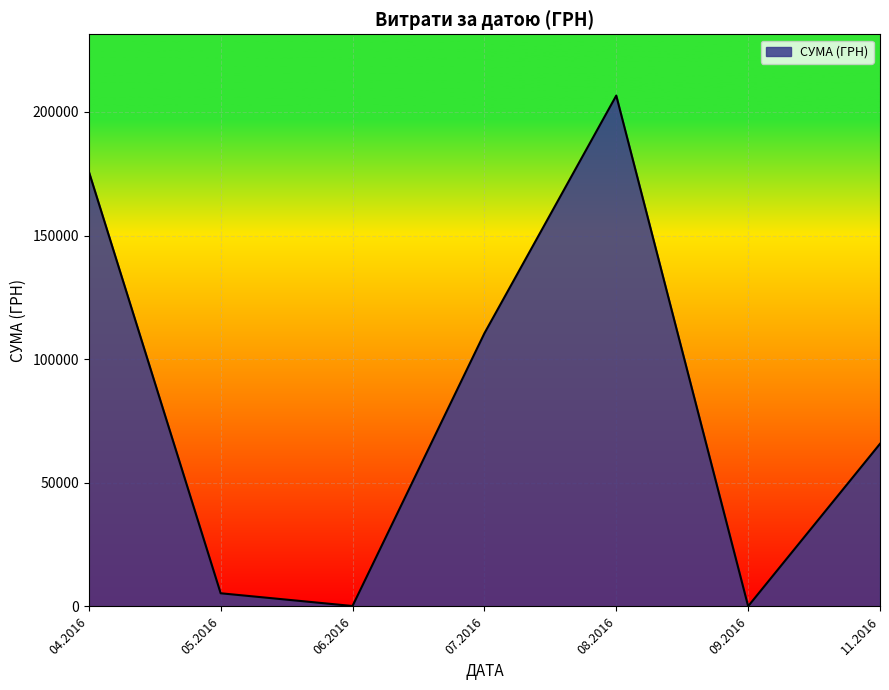

What is the sum of all values?

564444.3